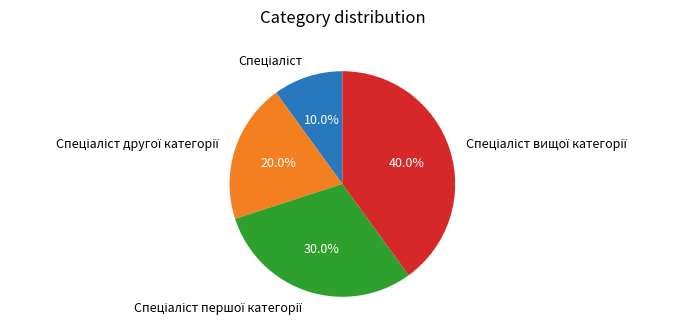

Is there any slice that represents more than half of the pie?

No